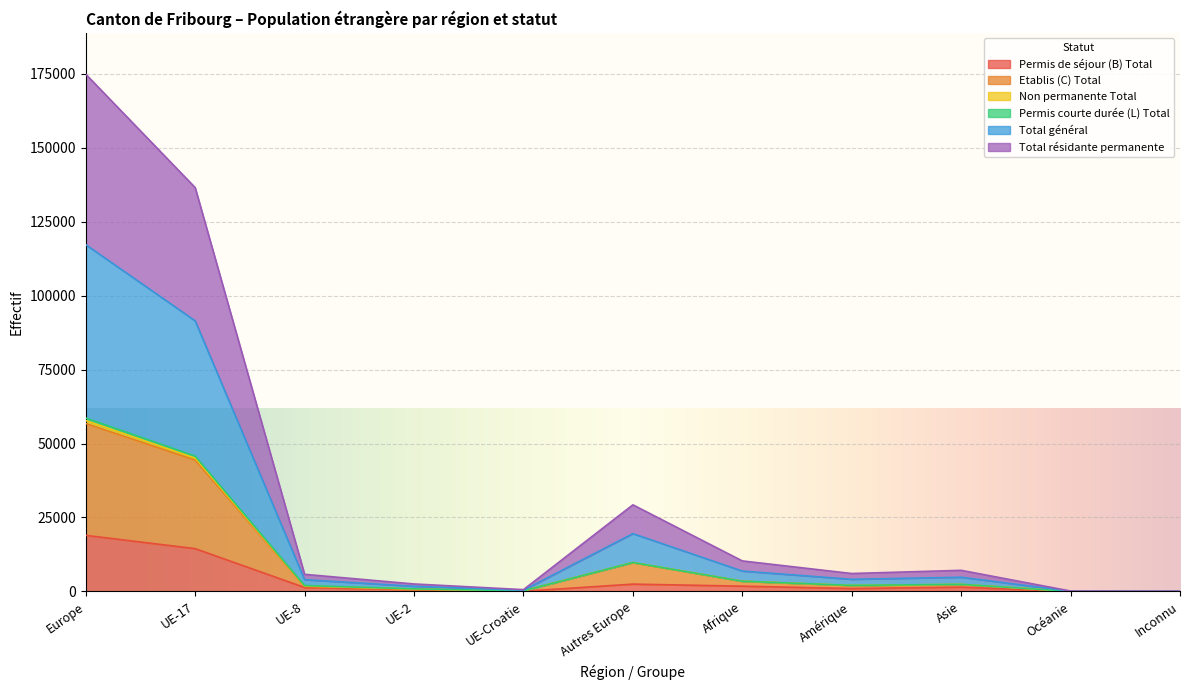

What is the difference between the second highest and minimum values in the Total résidante permanente series?

45058